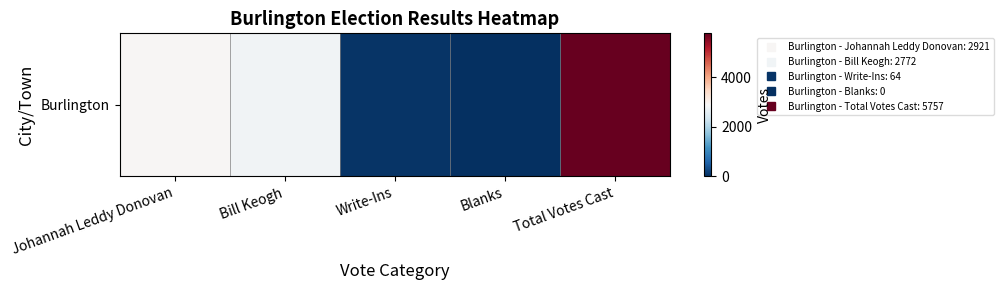

What is the maximum value shown in the chart?

5757